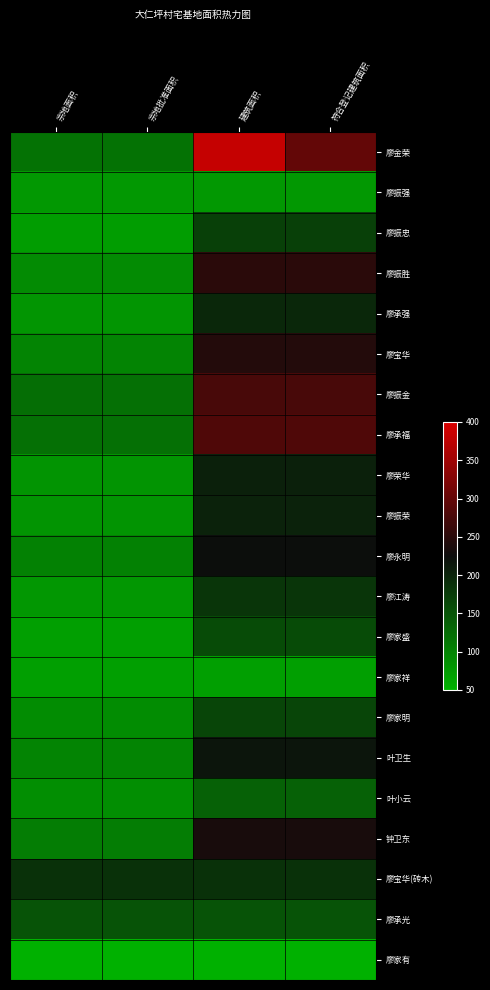

Which has a higher value, 建筑面积 or 符合登记建筑面积?

建筑面积